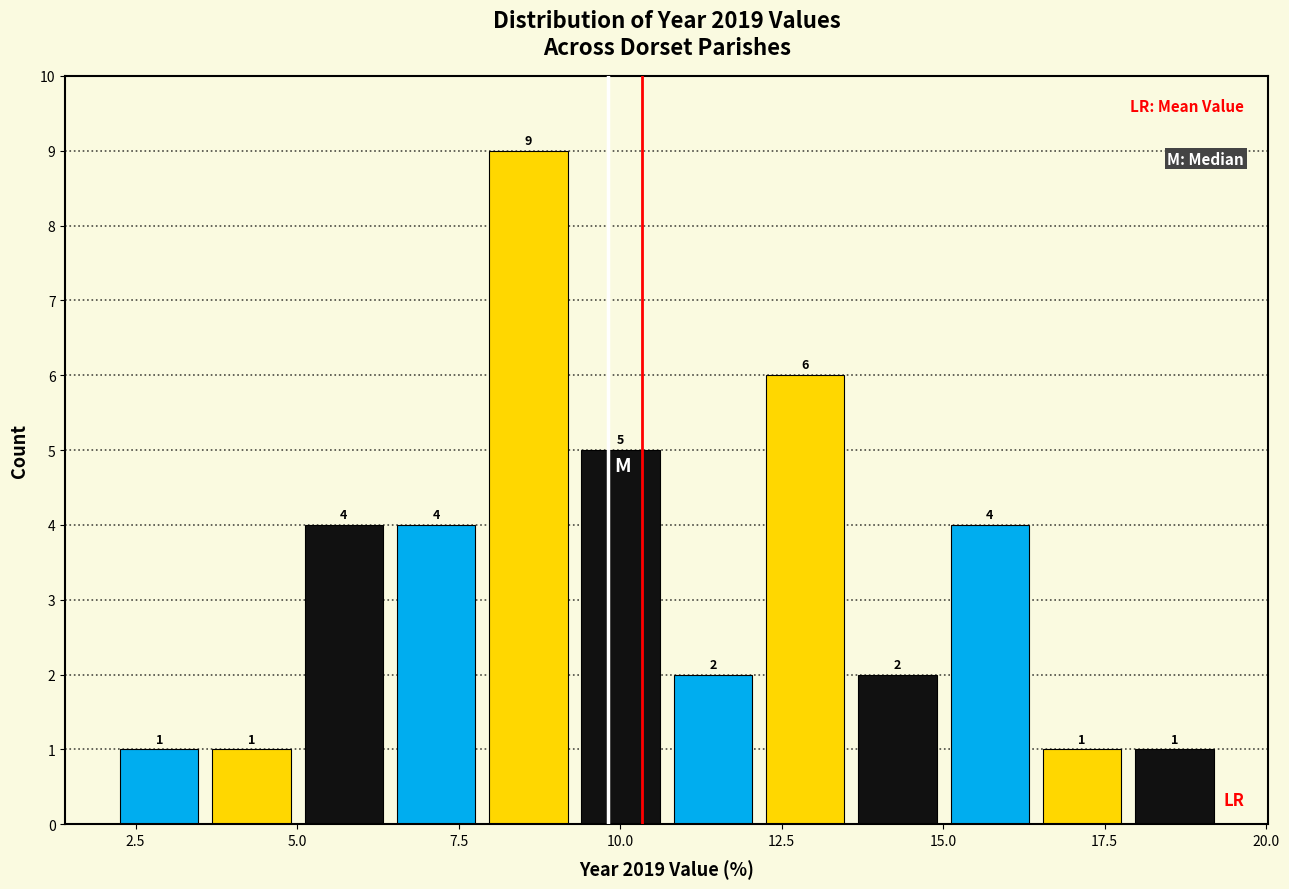

Read against the x-axis, roughly where is the centre of the tallest bar?

8.5